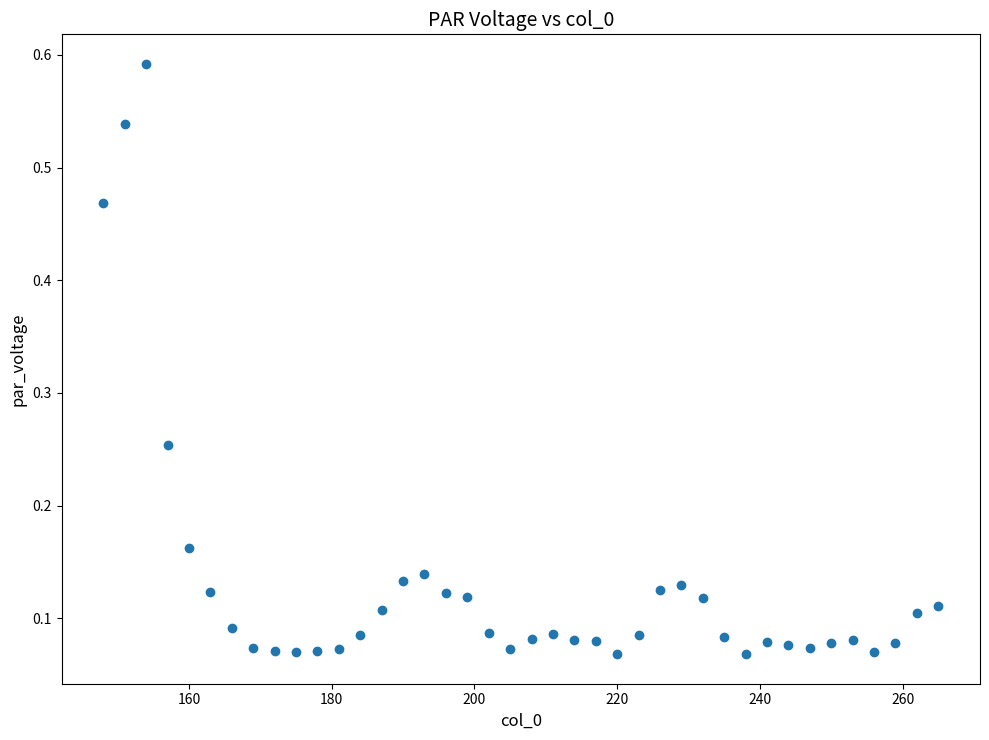

What is the range of X values (max minus min)?

117.0